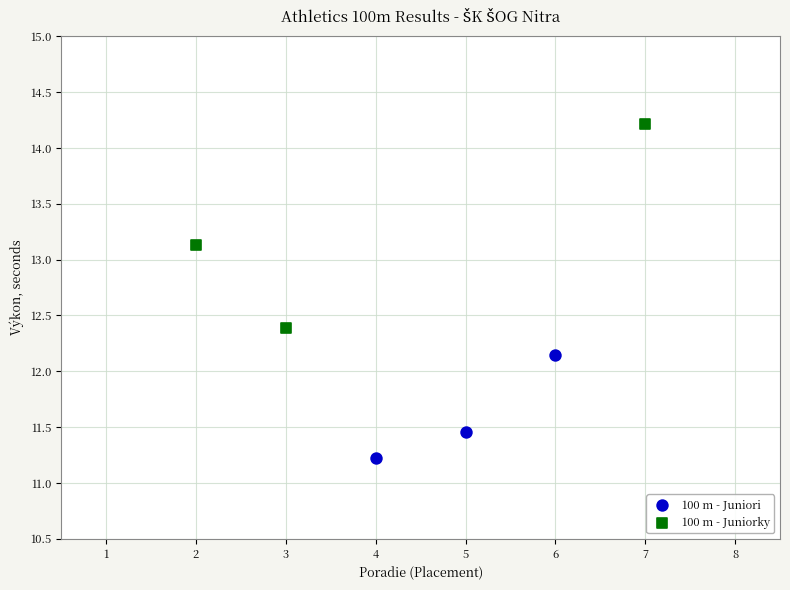

Which series has the largest Y range (max minus min)?

100 m - Juniorky